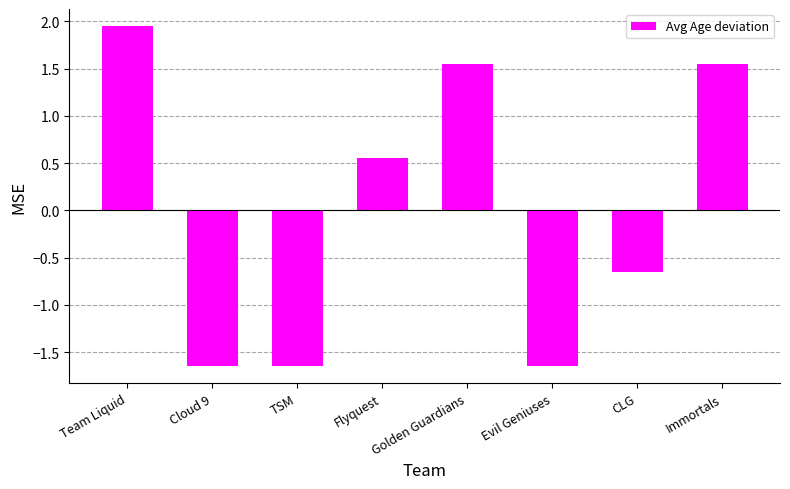

Count the number of values greater than 0.

4